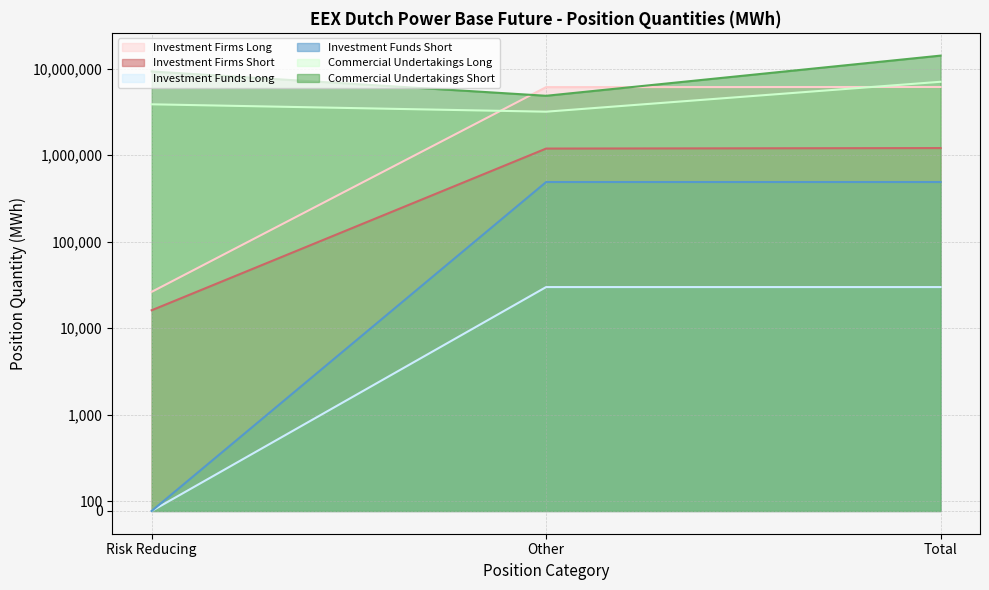

Which series changed the most between Risk Reducing and Other?

Investment Firms Long